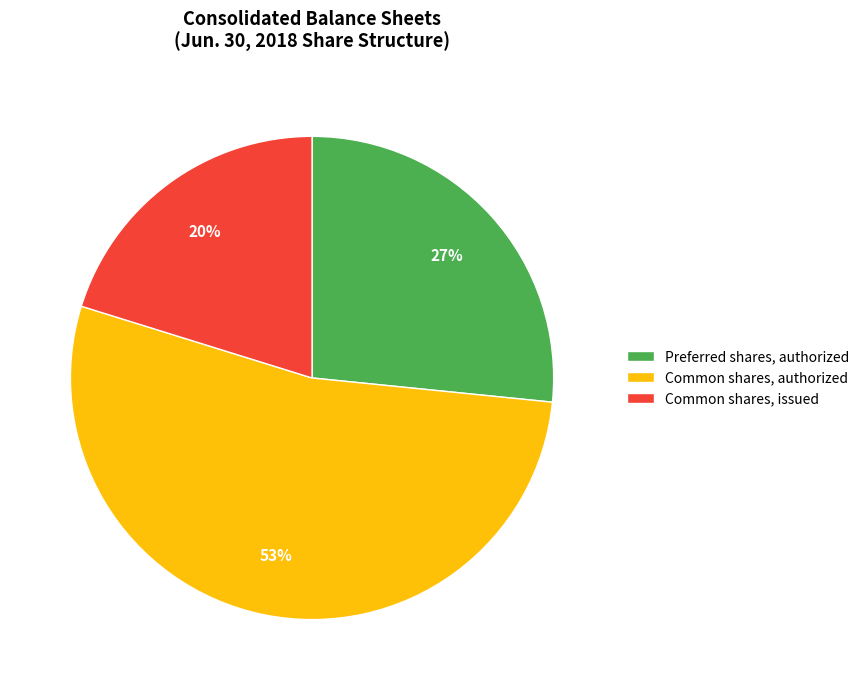

Combined, do Common shares, authorized and Common shares, issued account for over 50%?

Yes